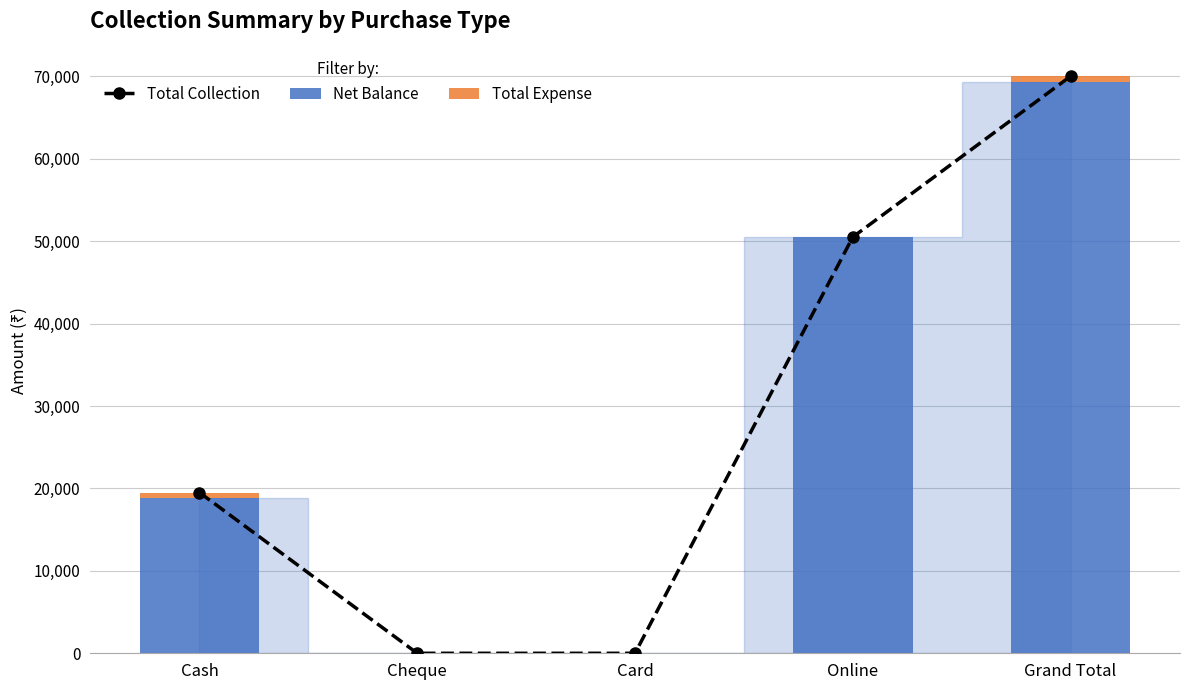

What is the spread (max minus min) of values at Grand Total?

69350